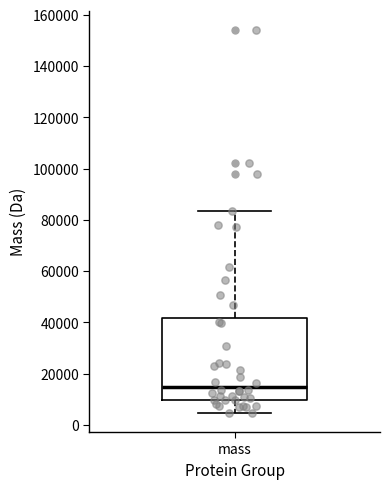

Transcribe this box plot: give where the median line is, the range the box spans, and where the two whiskers end, as read against the y-axis. The values are not printed on the chart, so give them approximately, as read against the axis.

median 14000, box 10000 to 42000, whiskers 4000 to 84000